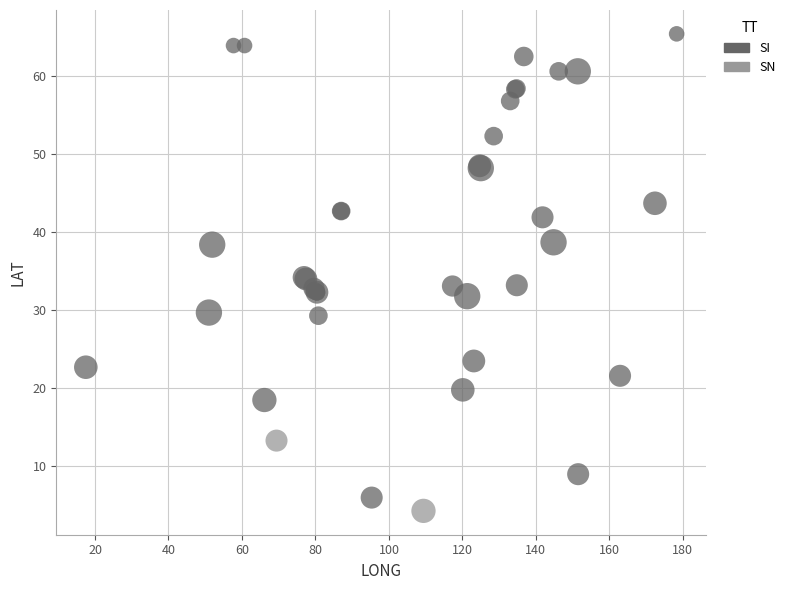

What are all the series names shown in the legend?

SI, SN